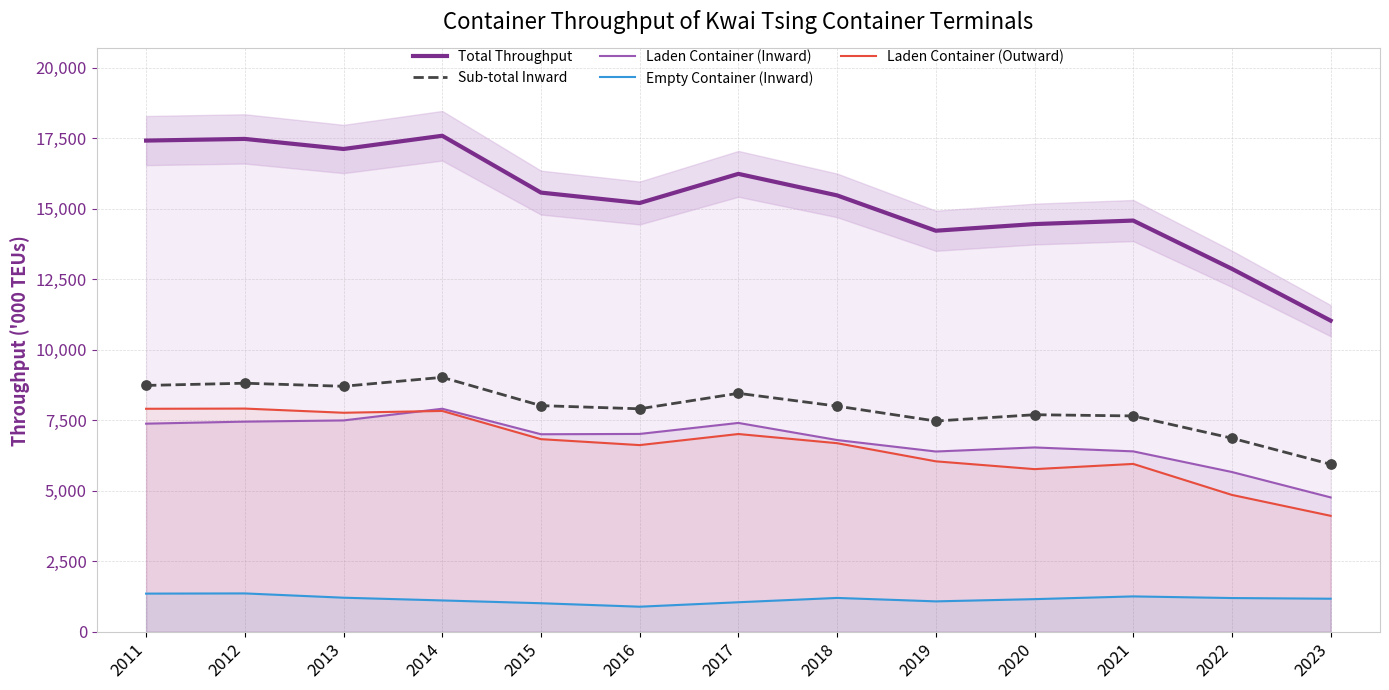

What is the total value across all series at 2022?

31452